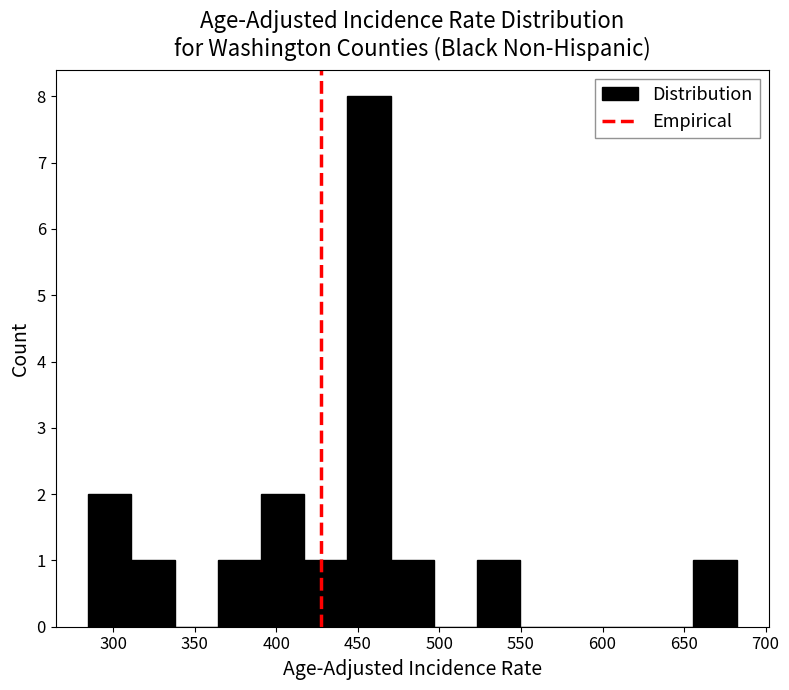

What is the height of the bar covering 285 to 310 on the x-axis? Neither the bar edges nor the heights are printed on the chart, so give them approximately, as read against the axes.

2